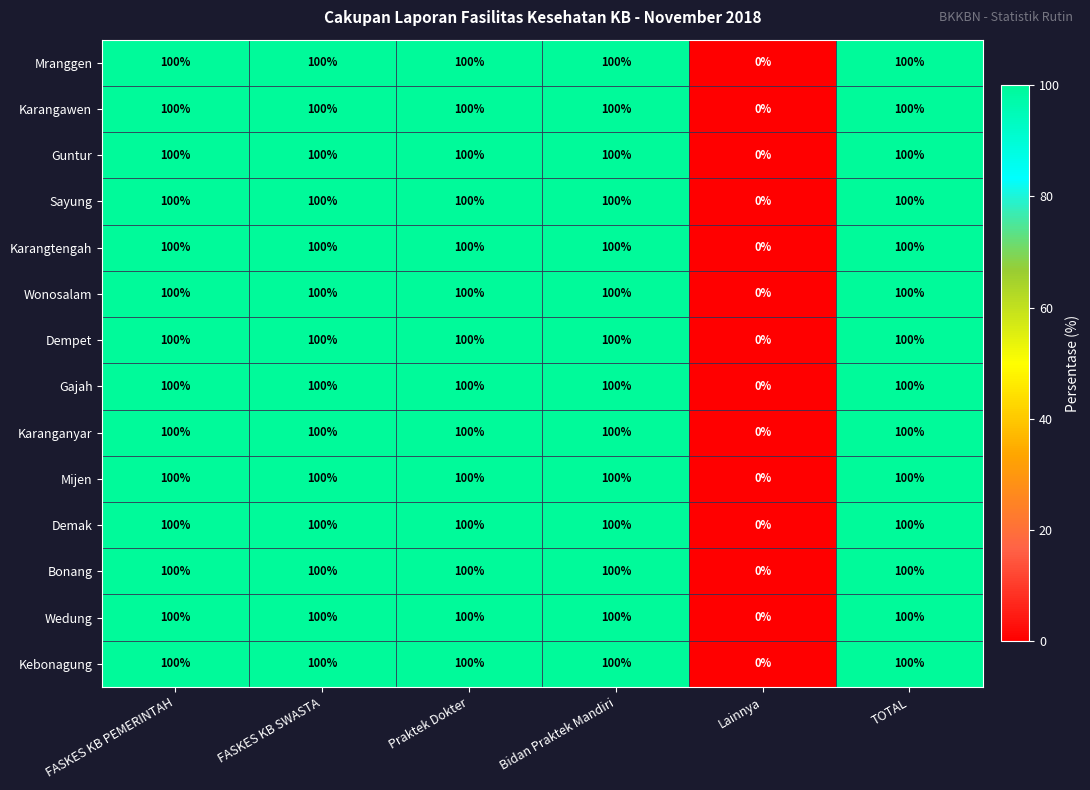

What is the average value of the Gajah series?

83